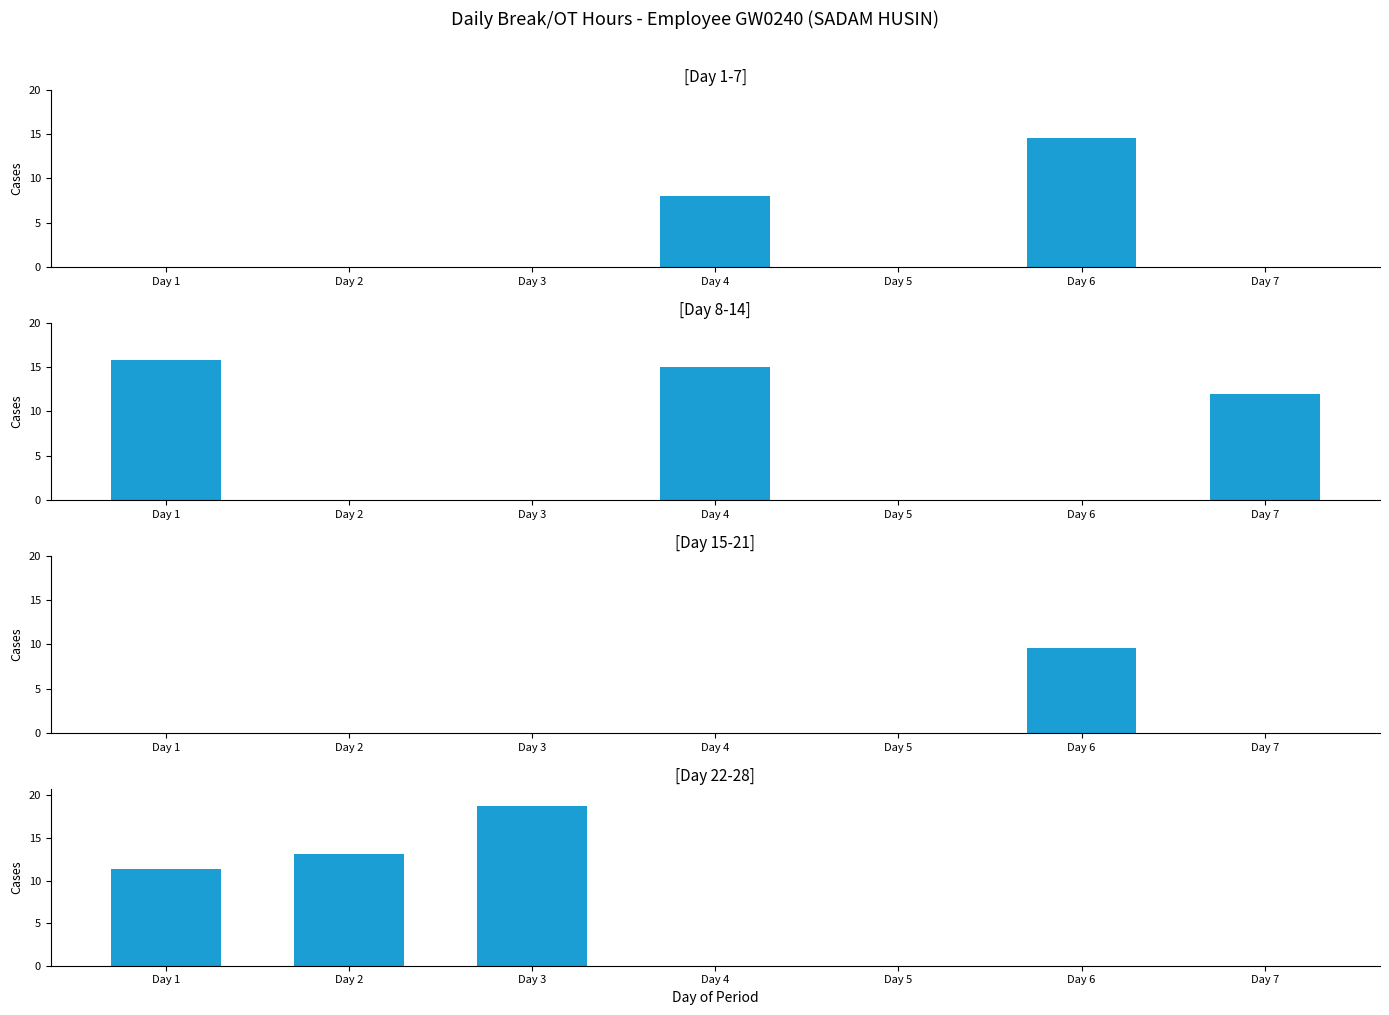

Reading right to left, transcribe all the data shown in this chart.

Day 1-7: 0.0	14.6	0.0	8.1	0.0	0.0	0.0
Day 8-14: 12.0	0.0	0.0	15.0	0.0	0.0	15.8
Day 15-21: 0.0	9.6	0.0	0.0	0.0	0.0	0.0
Day 22-28: 0.0	0.0	0.0	0.0	18.8	13.1	11.3